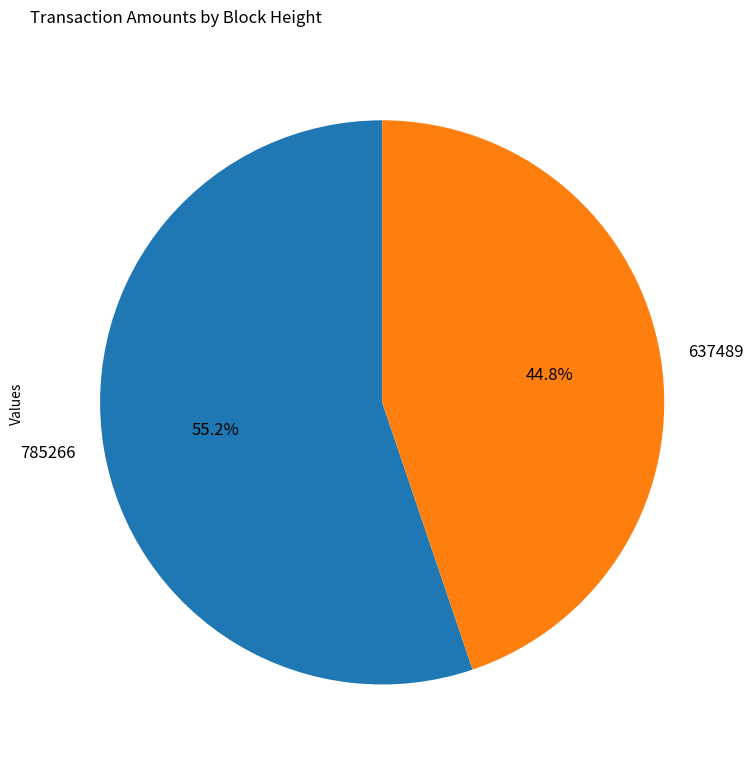

Which slice is the smallest?

637489